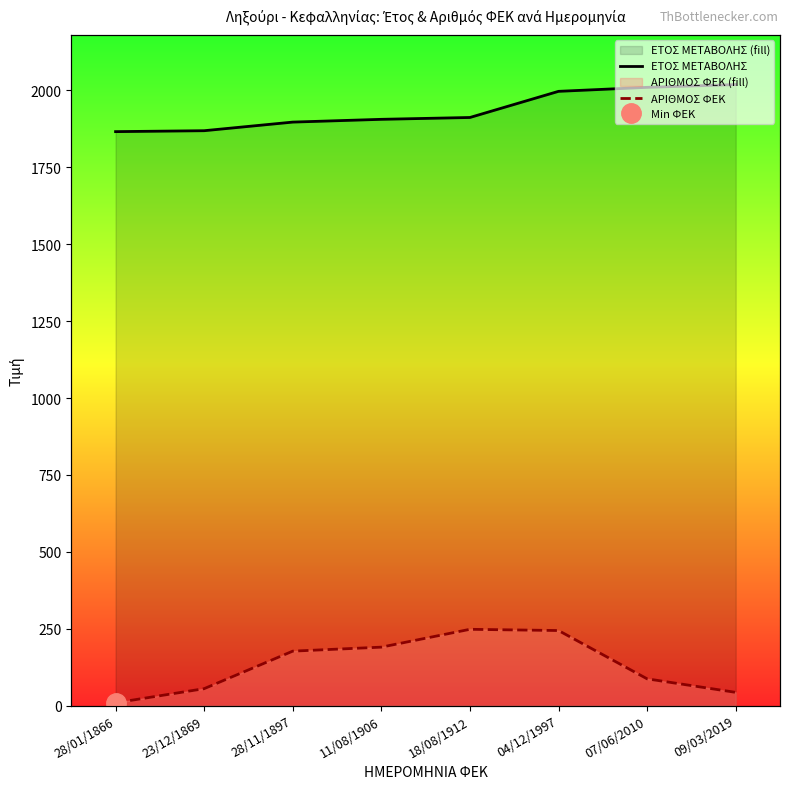

What is the difference between the ΕΤΟΣ ΜΕΤΑΒΟΛΗΣ values at 09/03/2019 and 04/12/1997?

22